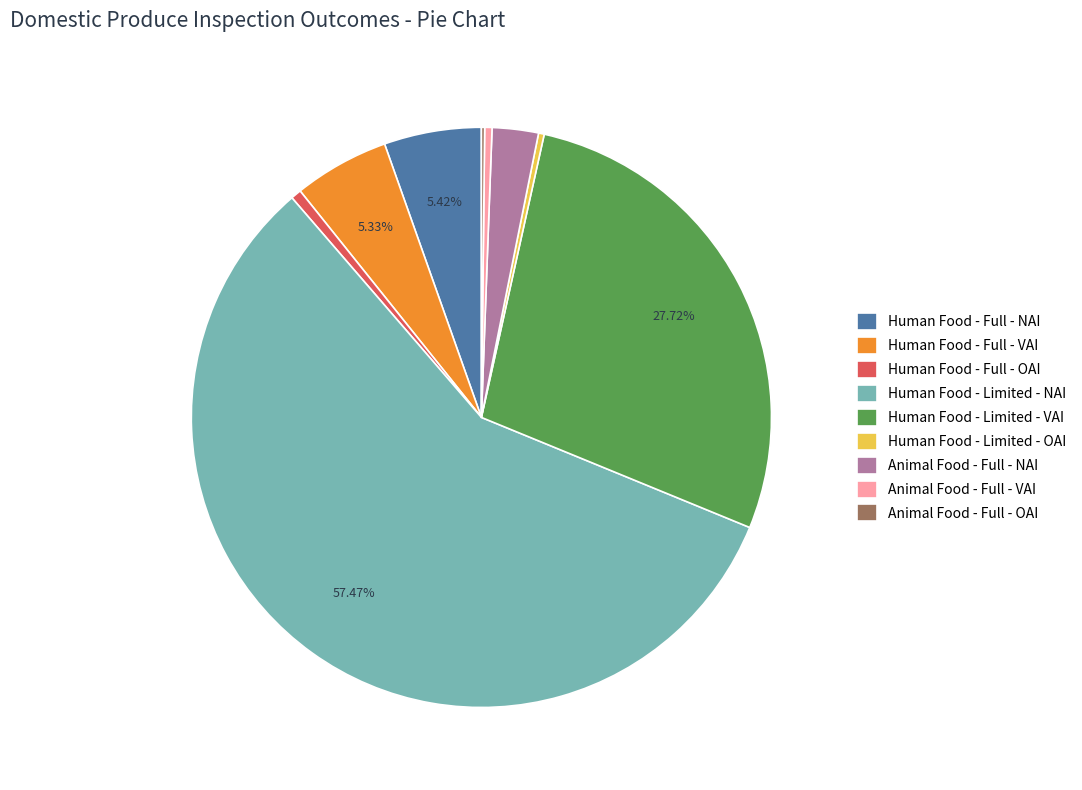

Which category has the biggest portion of the pie?

Human Food - Limited - NAI